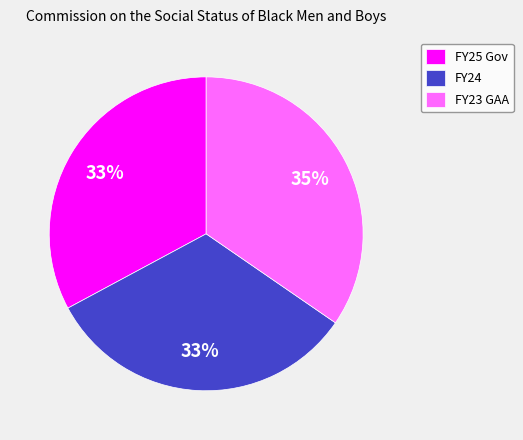

Is the sum of FY24 and FY25 Gov greater than half?

Yes